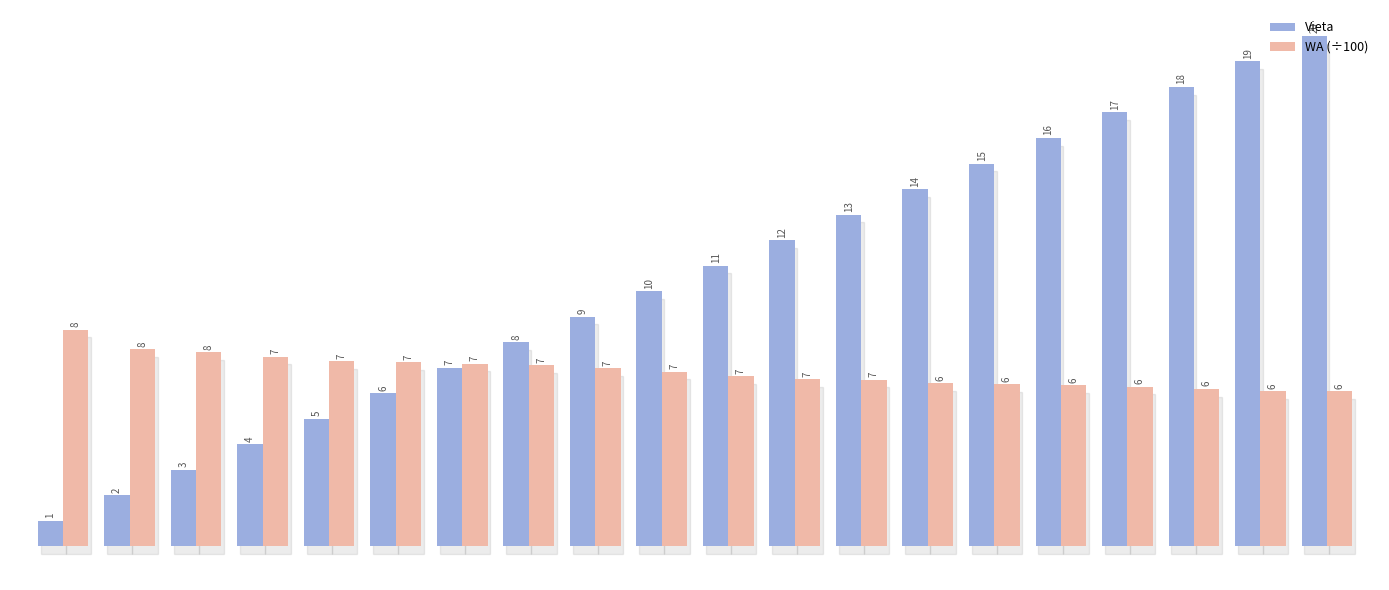

Which series has the largest total across all categories?

Vieta